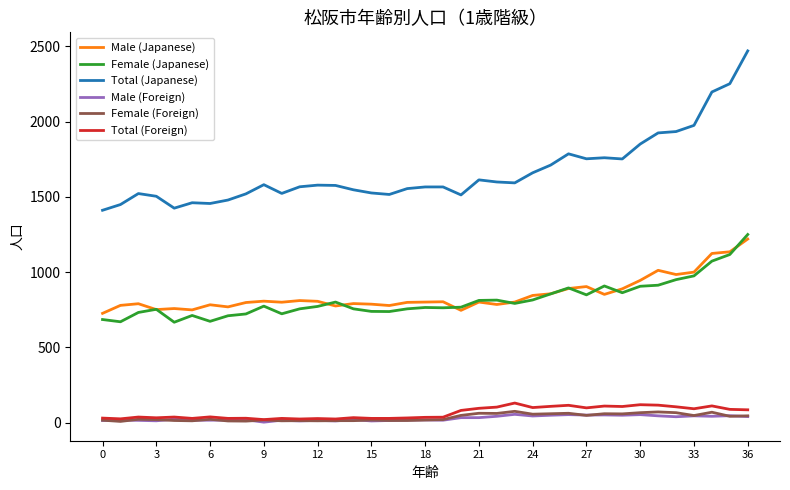

What is the maximum value for Male (Foreign)?

55